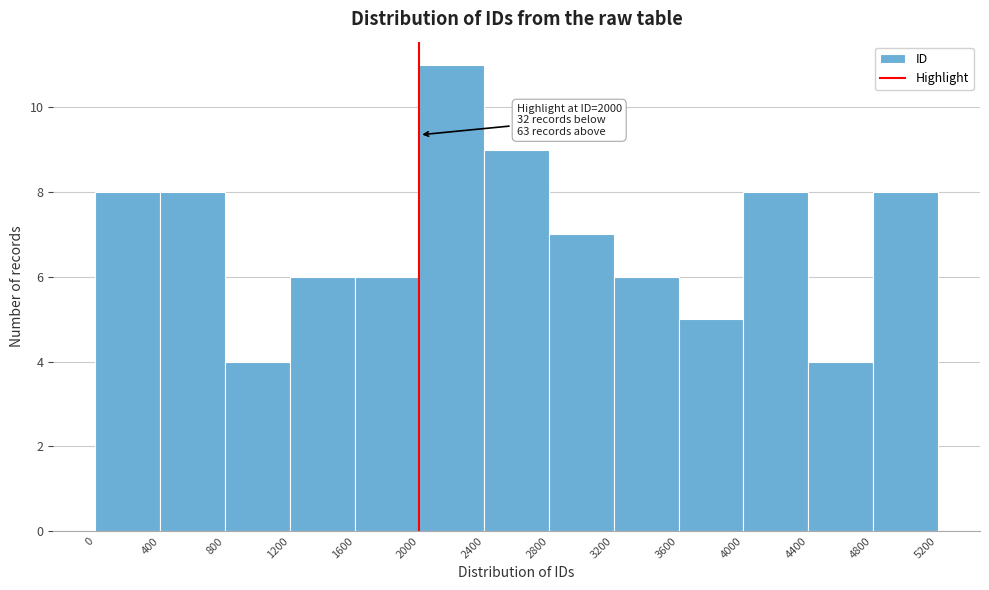

Over which range of the x-axis is the bar tallest?

2000 to 2400